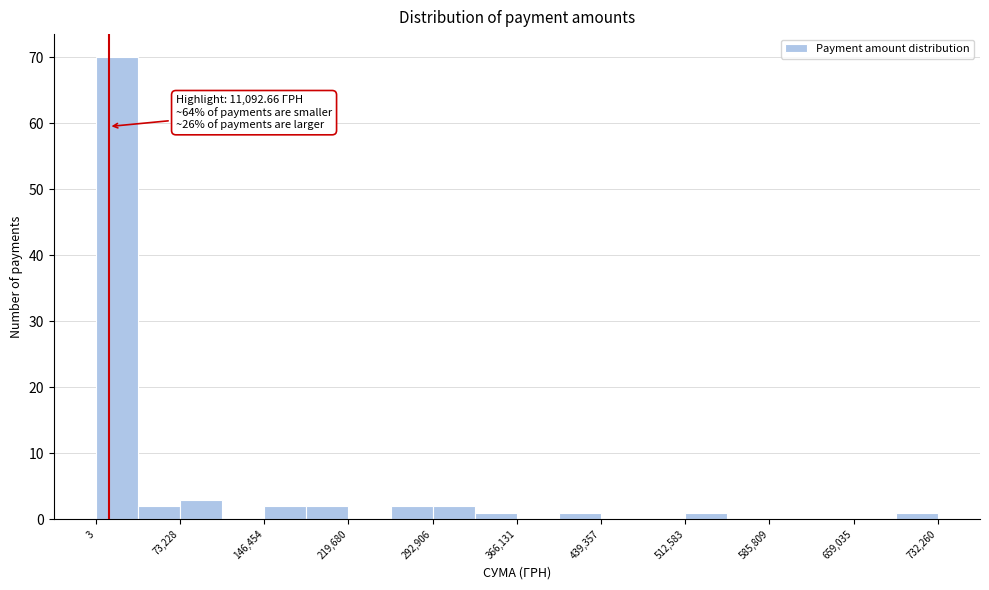

Read against the x-axis, roughly where is the centre of the tallest bar?

20000